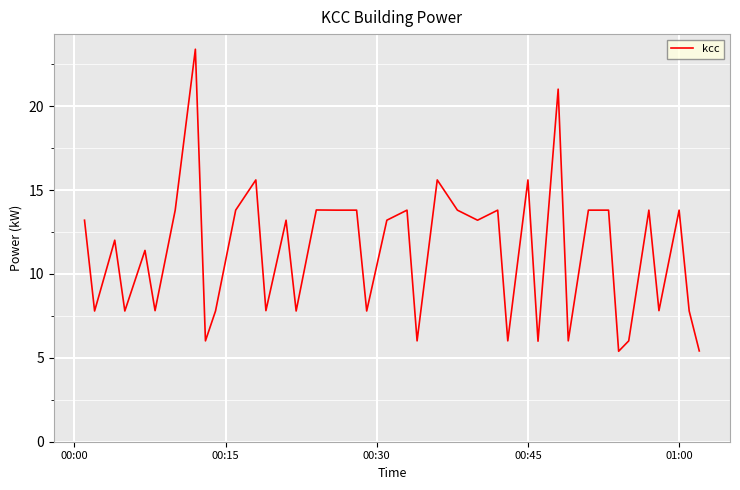

What is the difference between the maximum and minimum values?

18.0